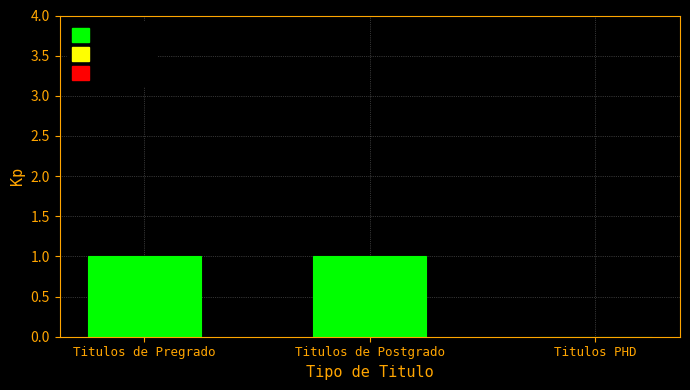

Approximately how many times larger is the value at Titulos de Pregrado compared to Titulos de Postgrado?

1.0